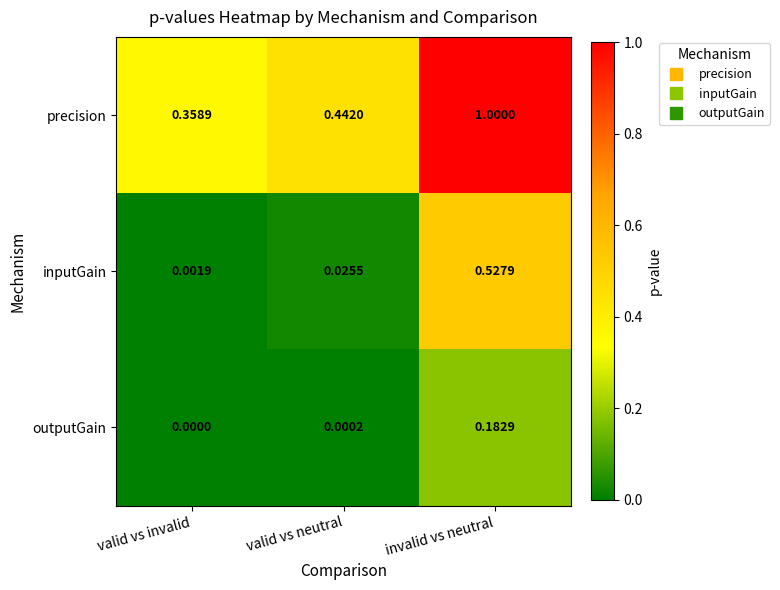

At which category does the chart reach its minimum across all series?

valid vs invalid